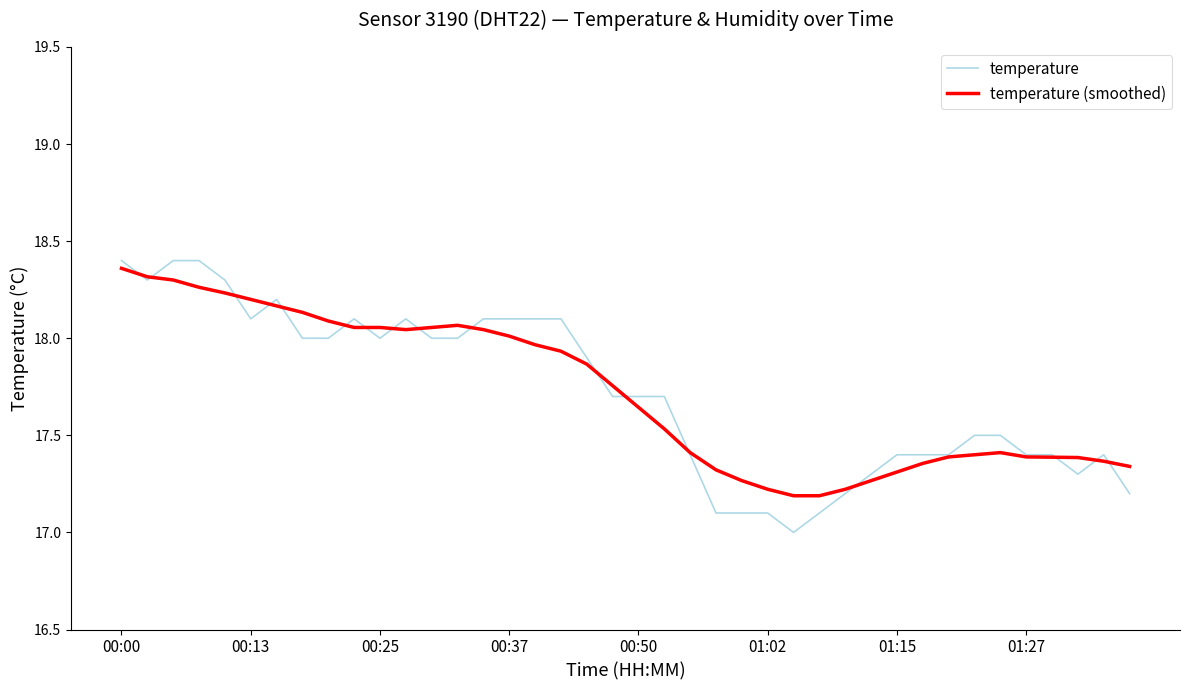

What is the minimum value for temperature?

17.0